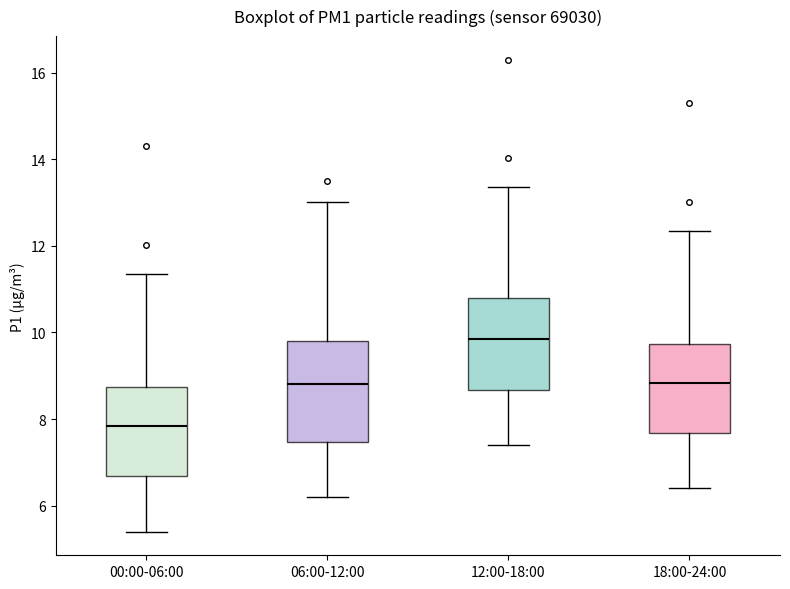

Which box is the tallest, from its lower edge to its upper edge?

06:00-12:00